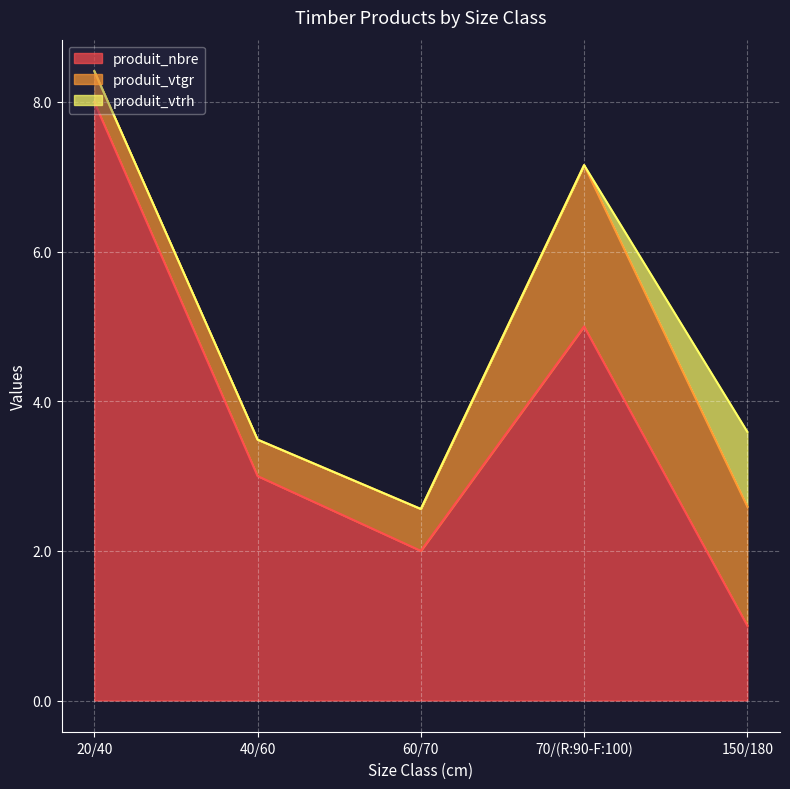

True or false: produit_vtgr and produit_nbre intersect in this chart.

True